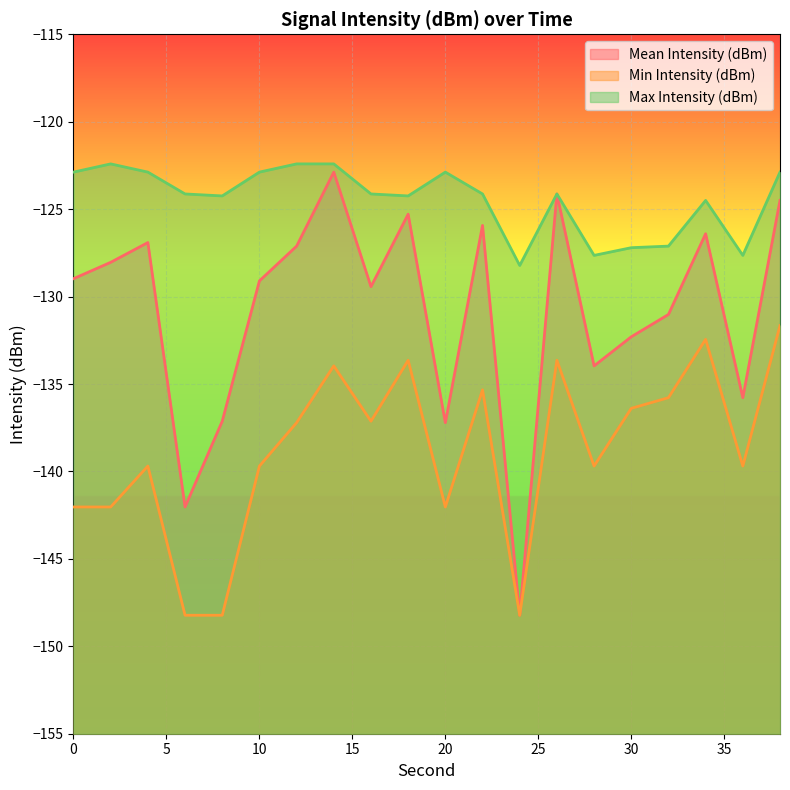

Where is the first local maximum for Mean Intensity (dBm)?

4